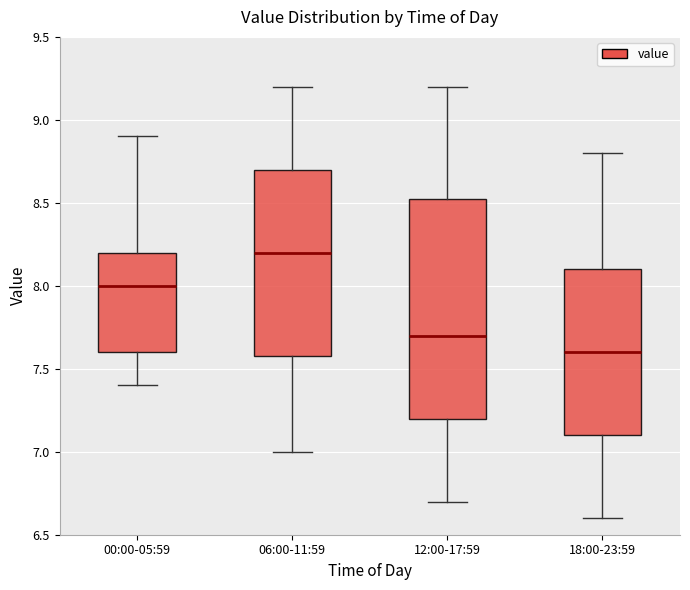

Reading left to right, transcribe this box plot: for each box, give where its median line is, the range the box spans, and where its two whiskers end, as read against the y-axis. The values are not printed on the chart, so give them approximately, as read against the axis.

00:00-05:59: median 8.00, box 7.60 to 8.20, whiskers 7.40 to 8.90
06:00-11:59: median 8.20, box 7.60 to 8.70, whiskers 7.00 to 9.20
12:00-17:59: median 7.70, box 7.20 to 8.55, whiskers 6.70 to 9.20
18:00-23:59: median 7.60, box 7.10 to 8.10, whiskers 6.60 to 8.80